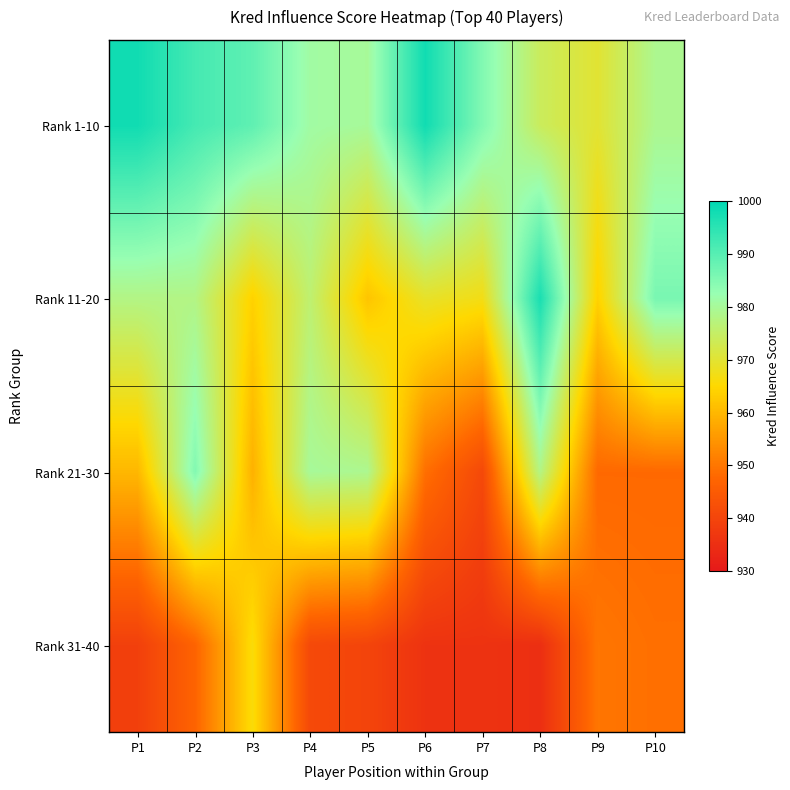

Which series has the largest total across all categories?

Rank 1-10